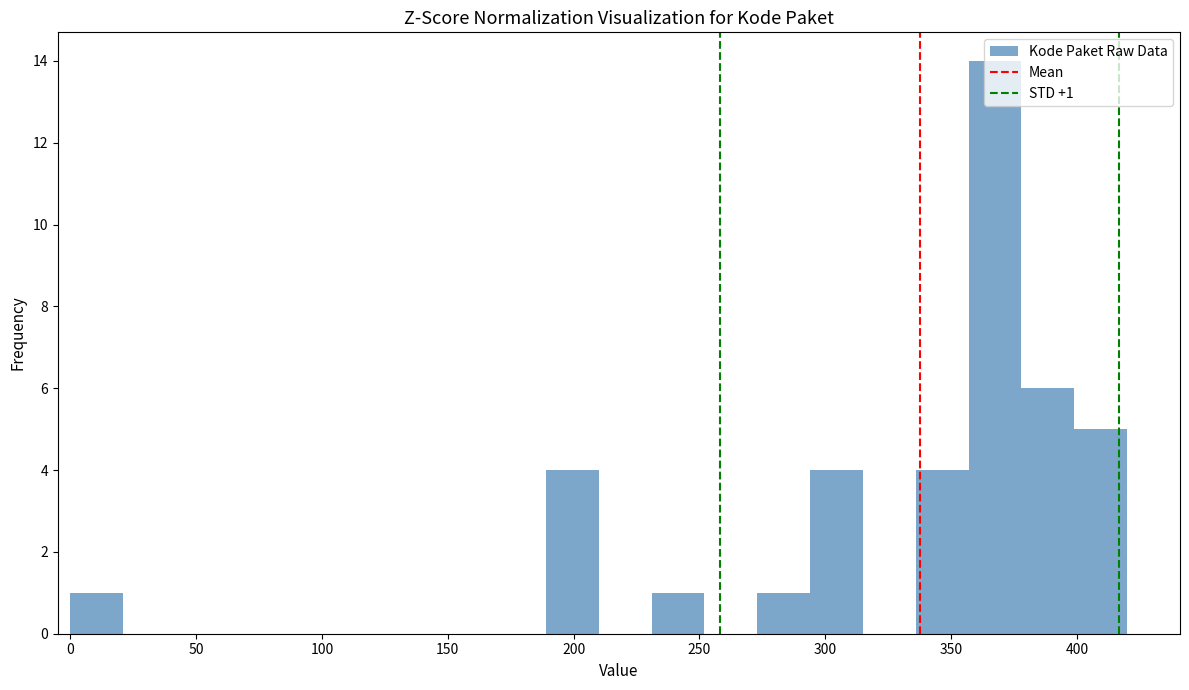

Over which range of the x-axis is the bar tallest?

357 to 378